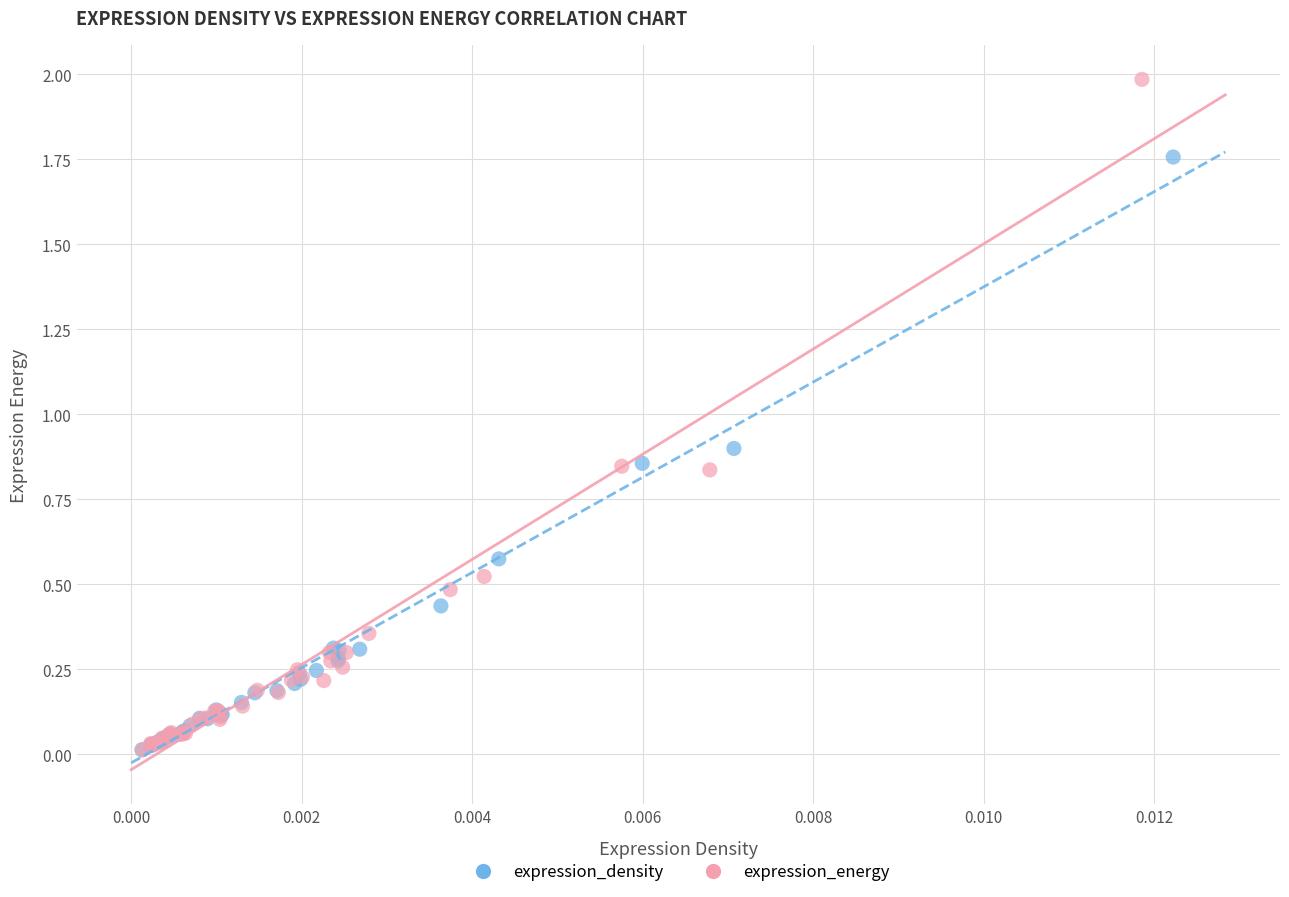

Which series has the largest Y range (max minus min)?

expression_energy